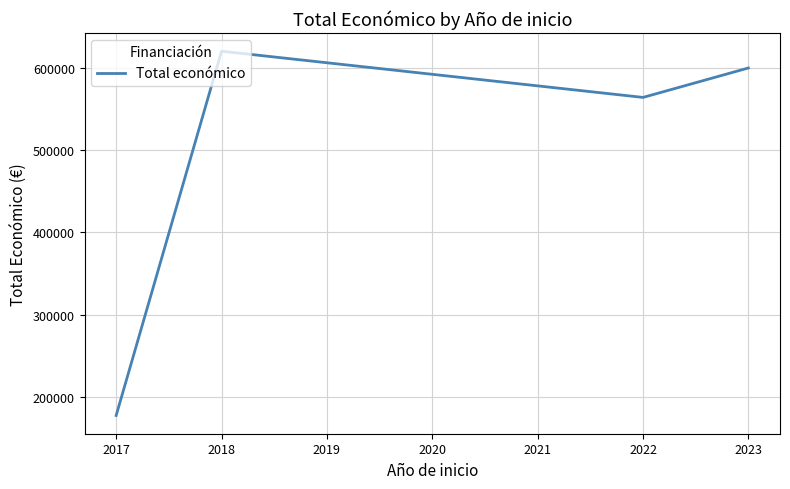

Where does the data first go above 599444?

2018